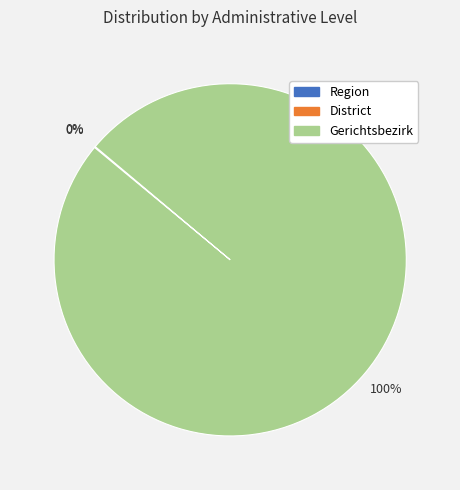

To the nearest percent, what is the difference between the largest and smallest slice percentages?

100%